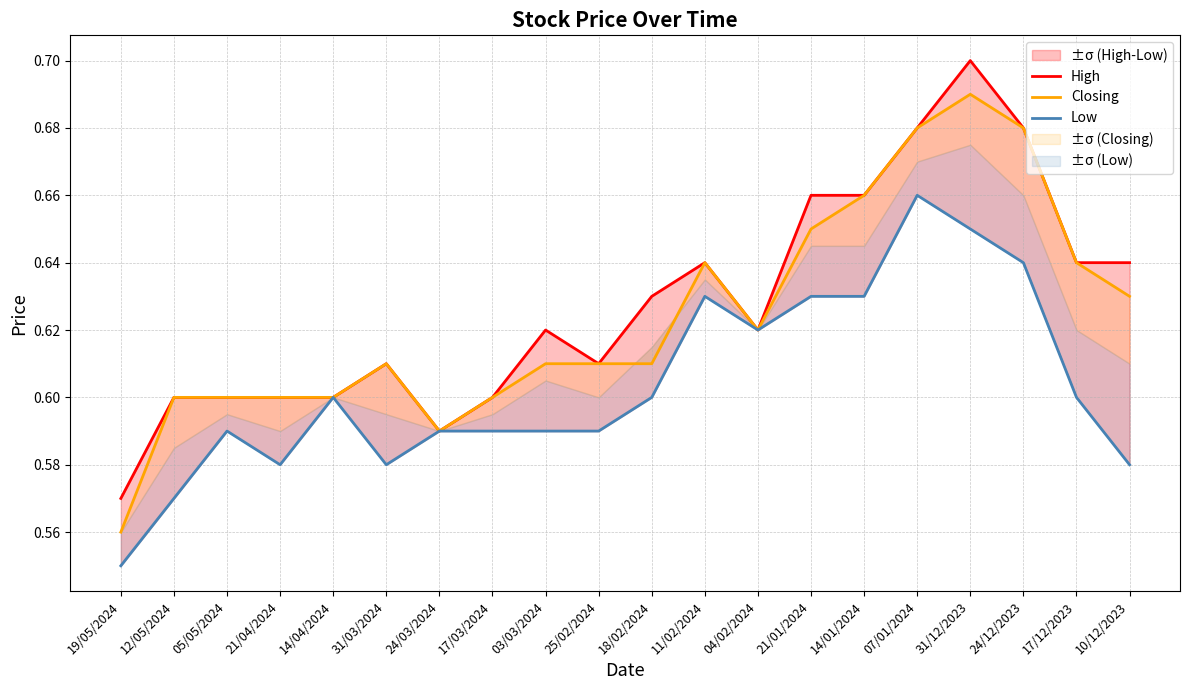

What are all the series names shown in the legend?

High, Closing, Low